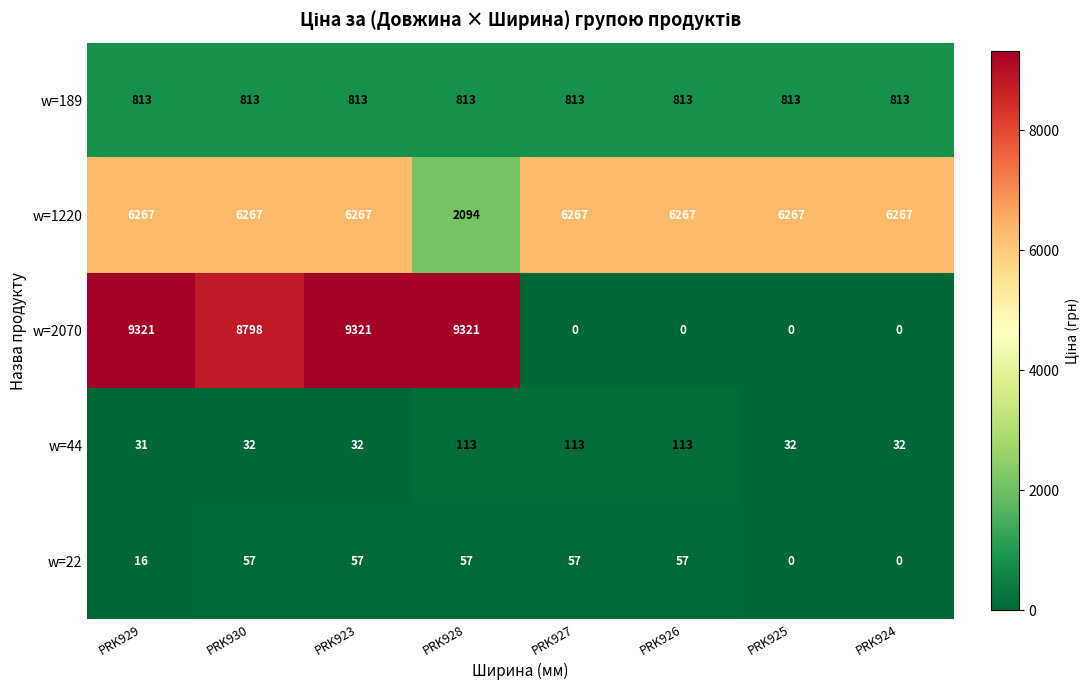

List the series in order of their peak value, lowest first.

w=22, w=44, w=189, w=1220, w=2070